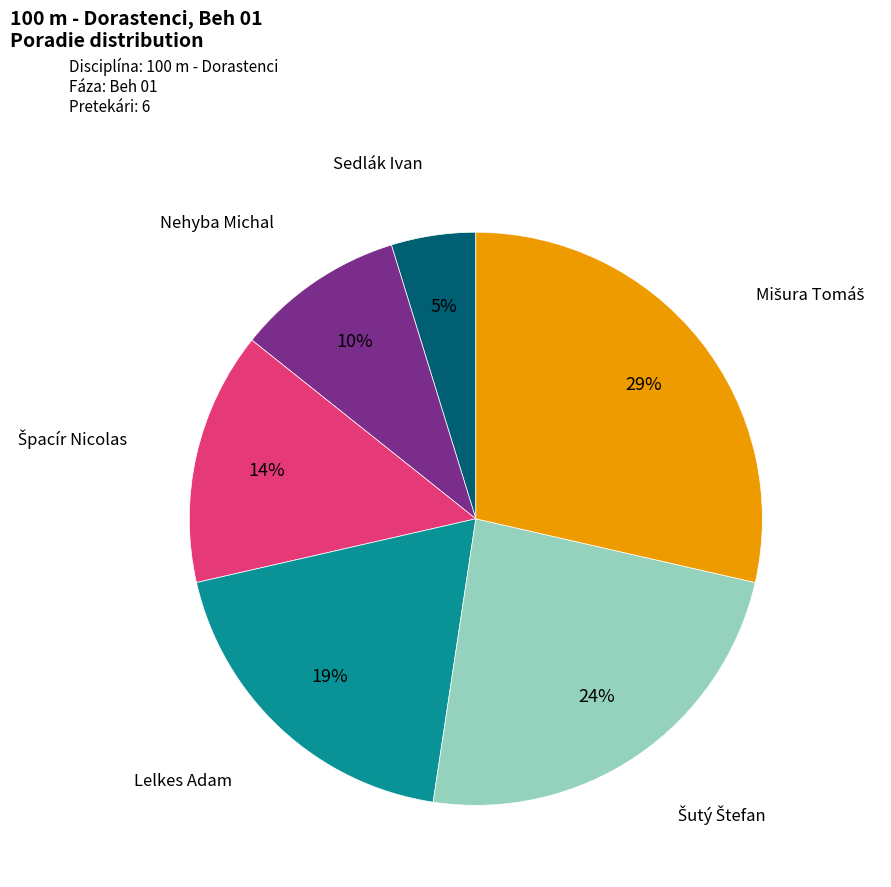

To the nearest percent, what is the average slice percentage?

17%